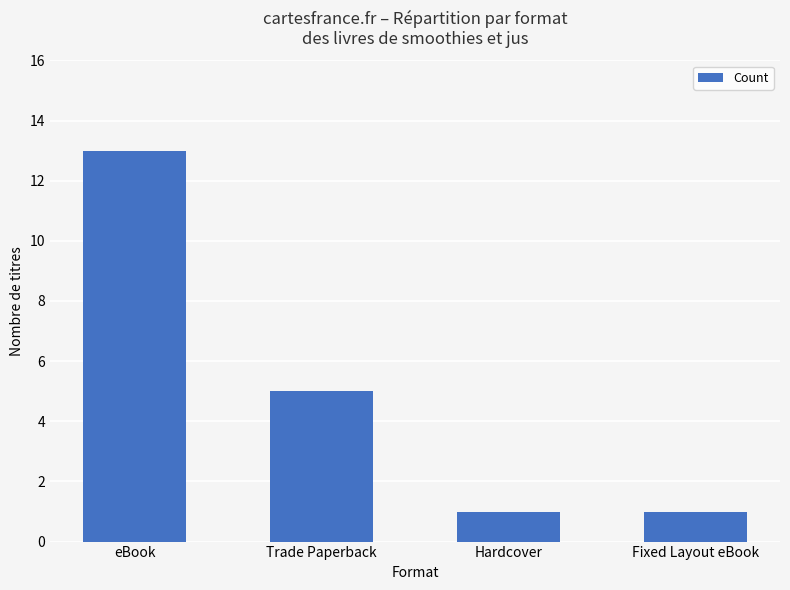

Where does the data first go above 5?

eBook